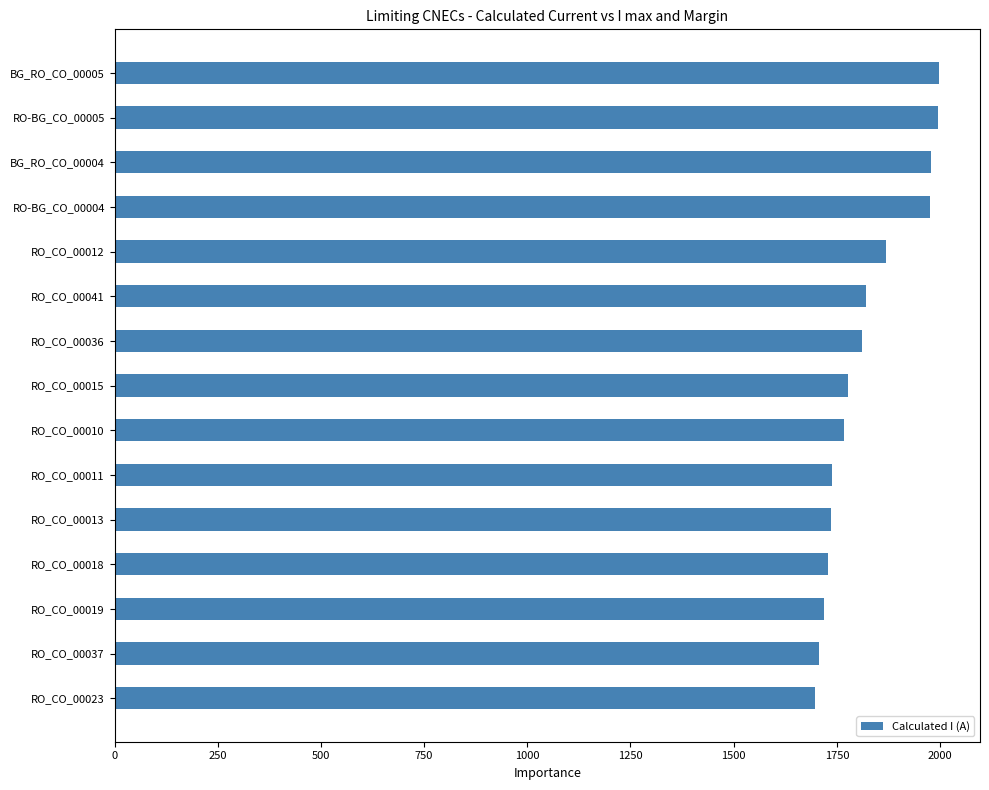

Which has a higher value, RO_CO_00041 or RO_CO_00011?

RO_CO_00041